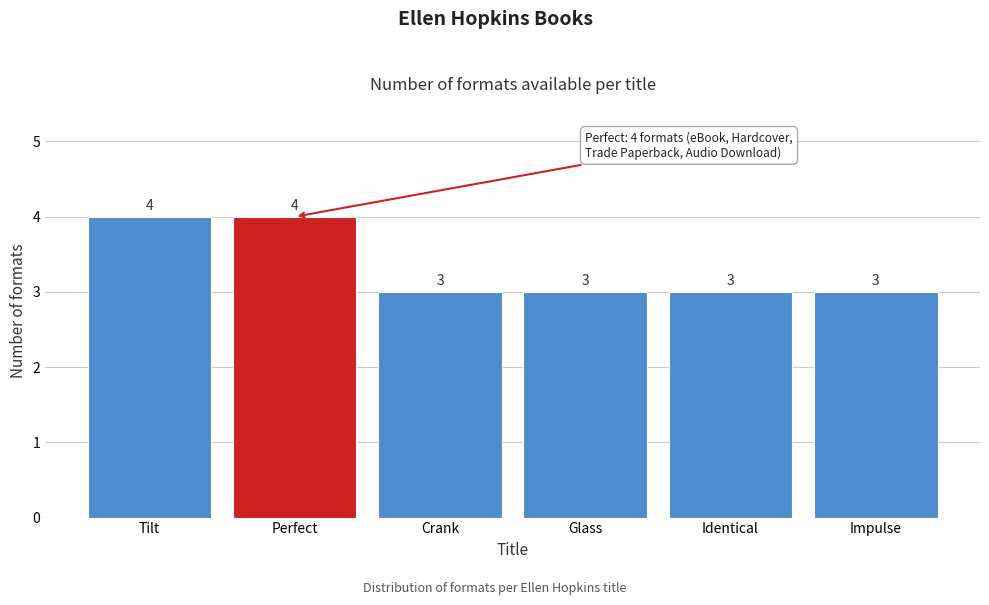

Reading left to right, transcribe all the data shown in this chart.

Tilt=4	Perfect=4	Crank=3	Glass=3	Identical=3	Impulse=3